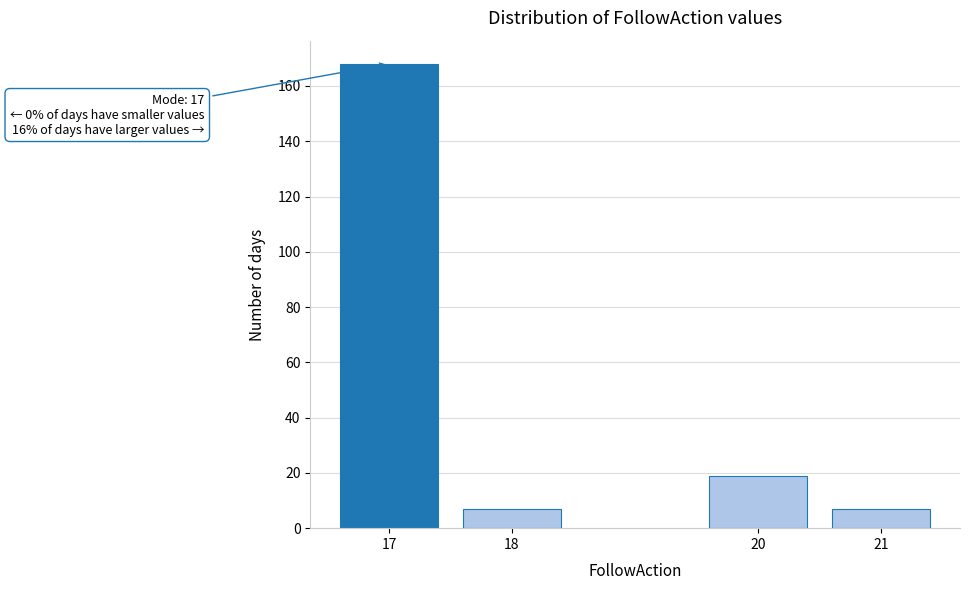

Reading left to right, transcribe all the data shown in this chart.

17=168	18=7	20=19	21=7